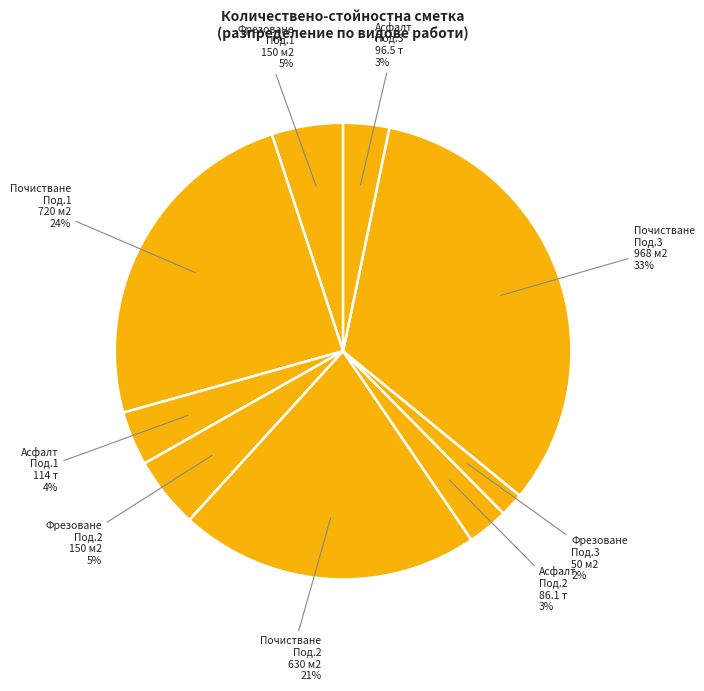

How many slices are in this pie chart?

9